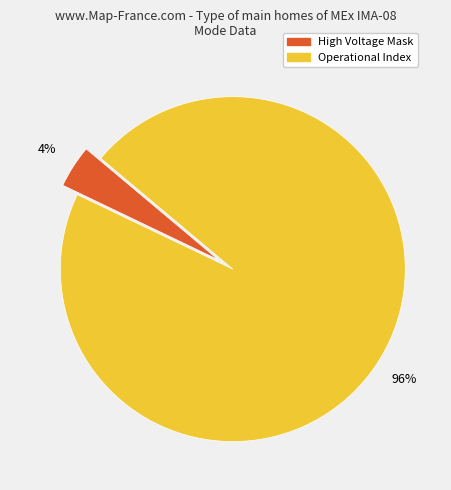

Is there a majority slice in this chart?

Yes